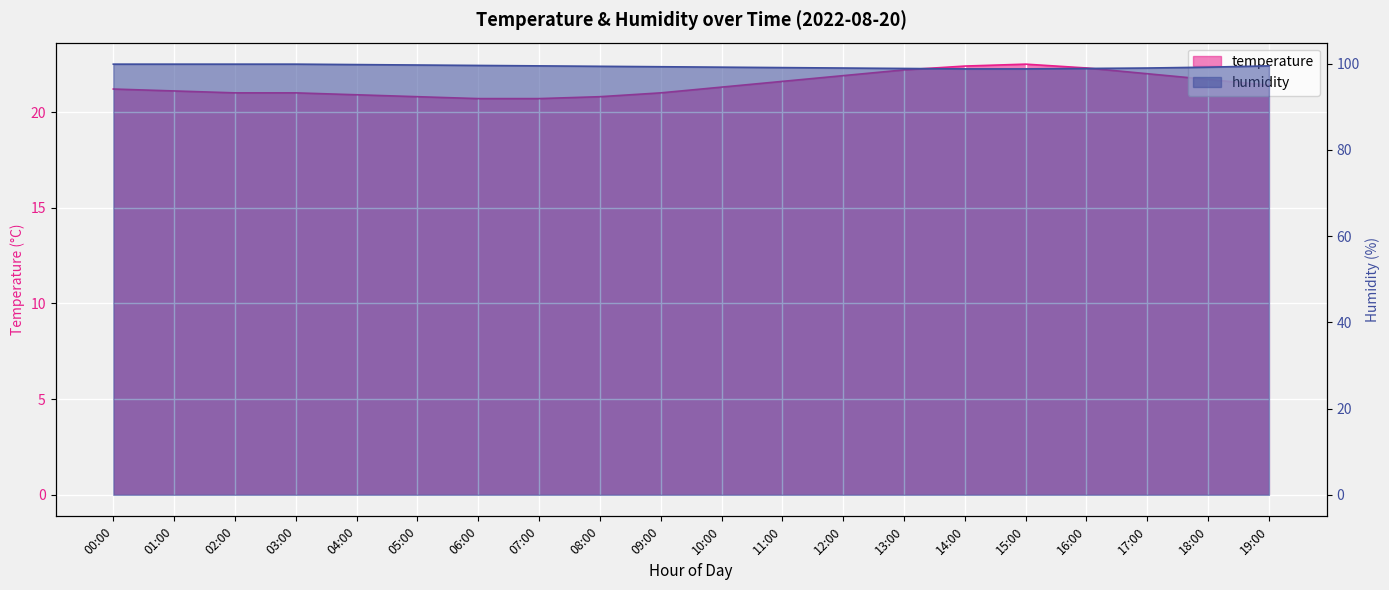

Which series changed the most between 01:00 and 11:00?

humidity